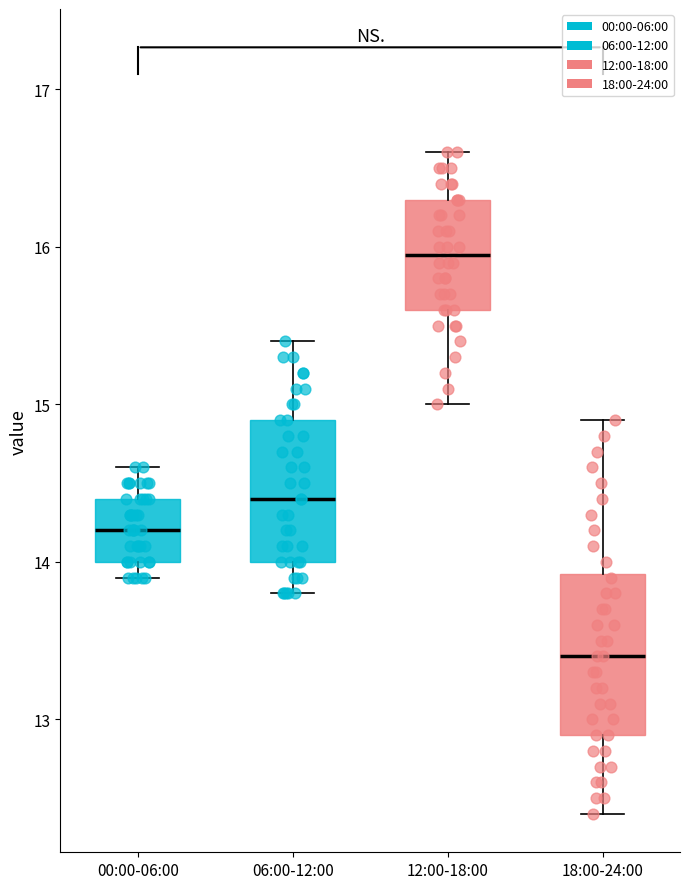

Which box has the lowest median line?

18:00-24:00